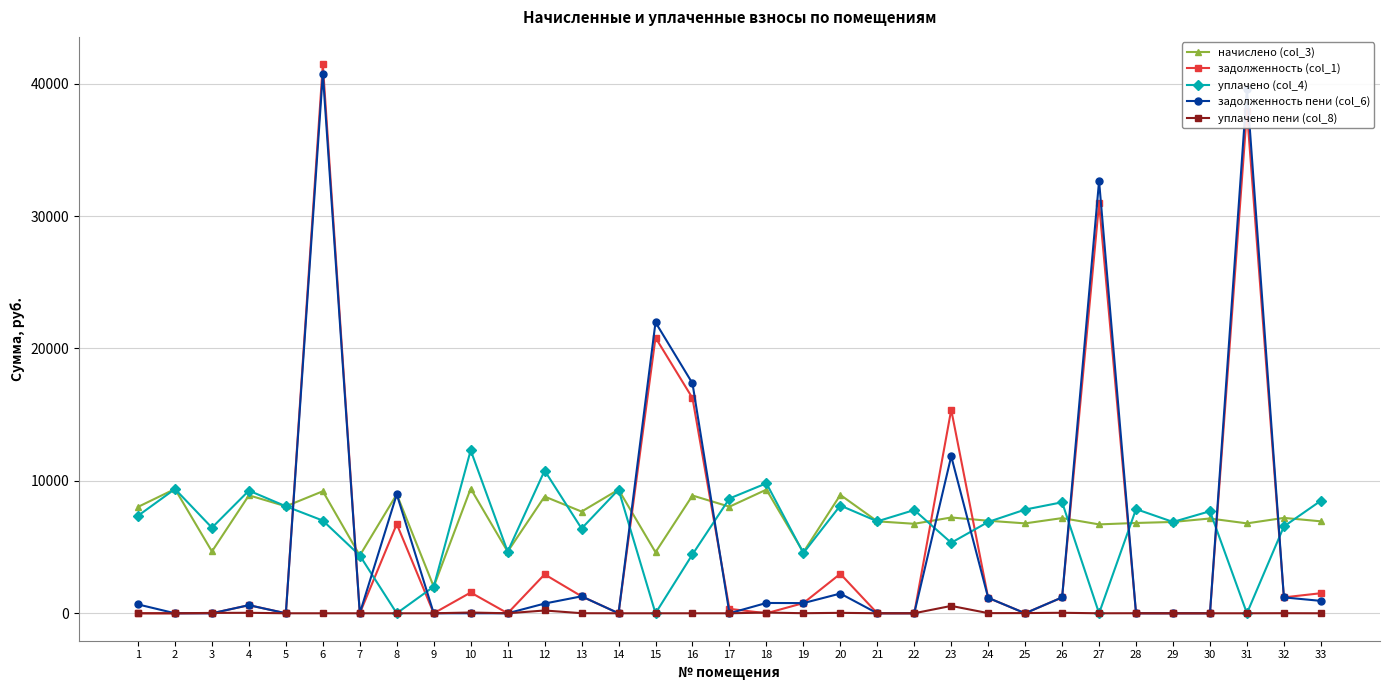

What is the maximum value shown in the chart?

41456.0